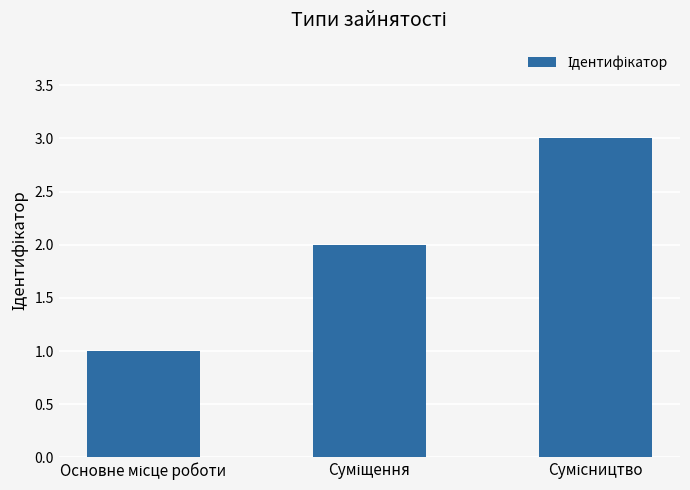

What is the value of the 2nd bar from the left?

2